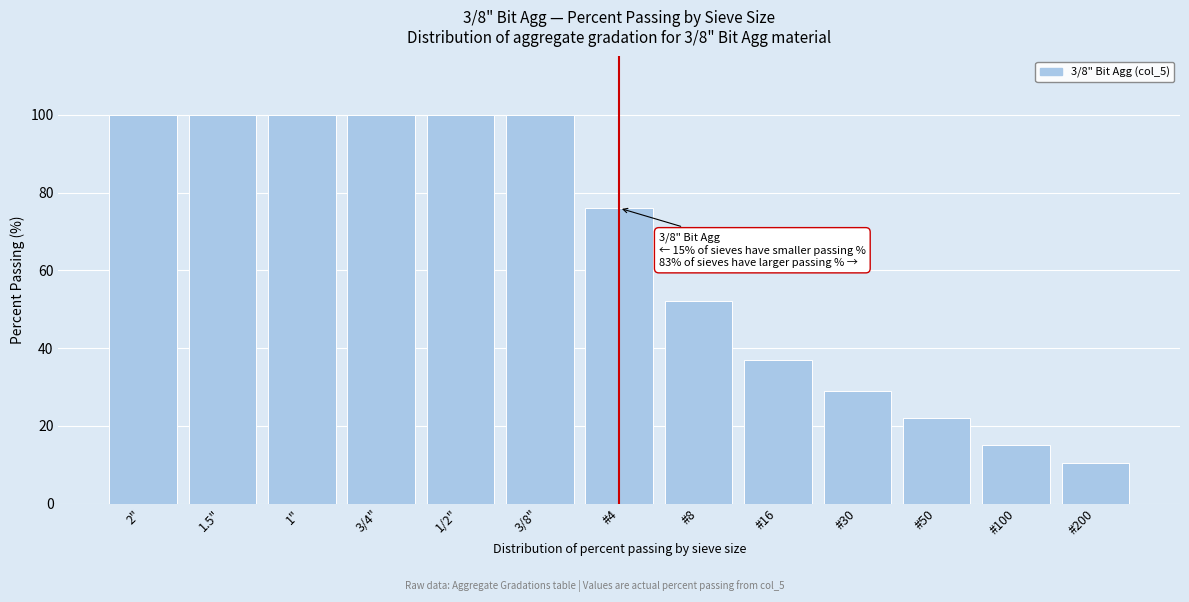

Reading right to left, what are all the values shown in this chart?

10.4	15.0	22.0	29.0	37.0	52.0	76.0	100.0	100.0	100.0	100.0	100.0	100.0